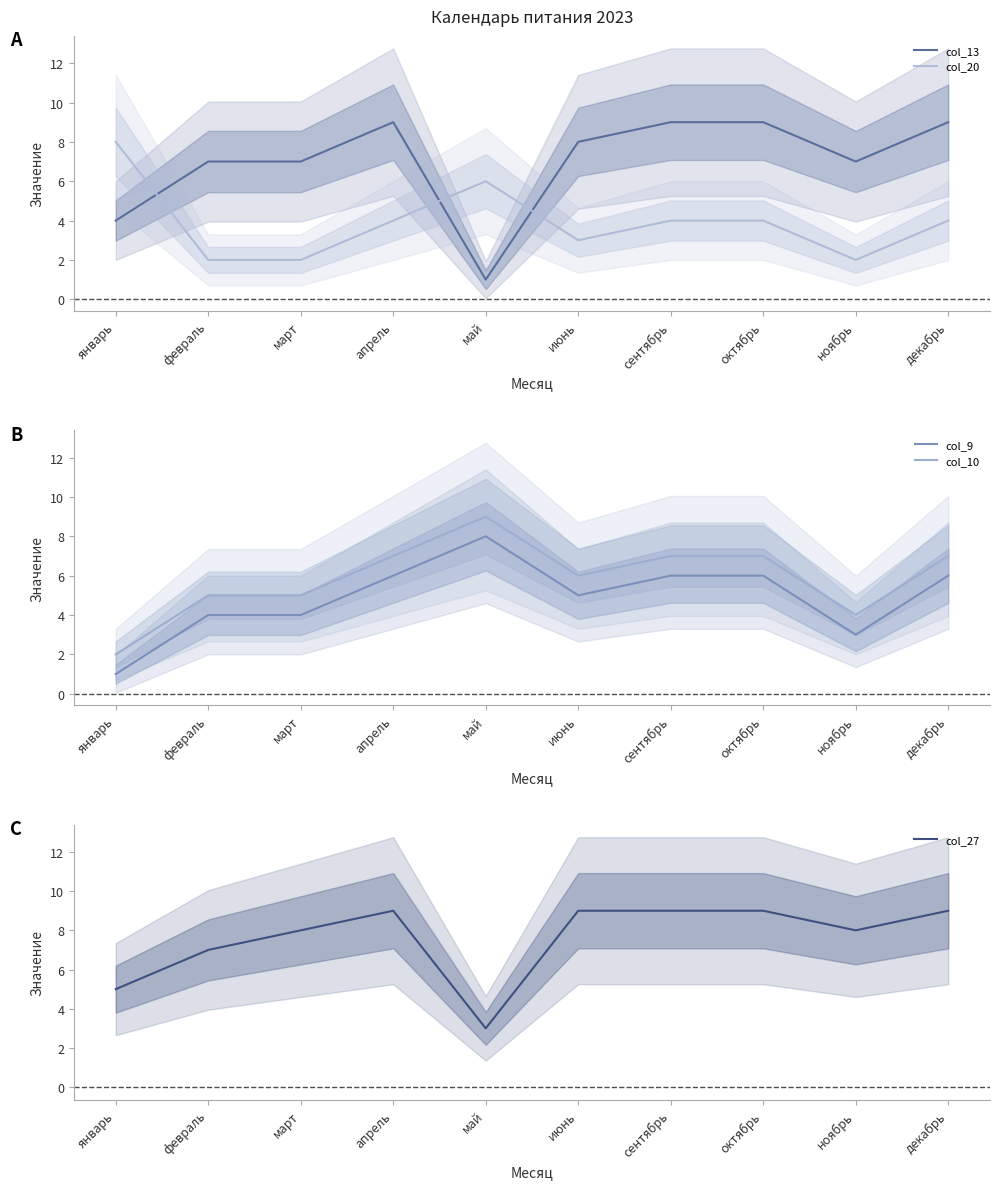

What are all the series names shown in the legend?

col_9, col_10, col_13, col_20, col_27